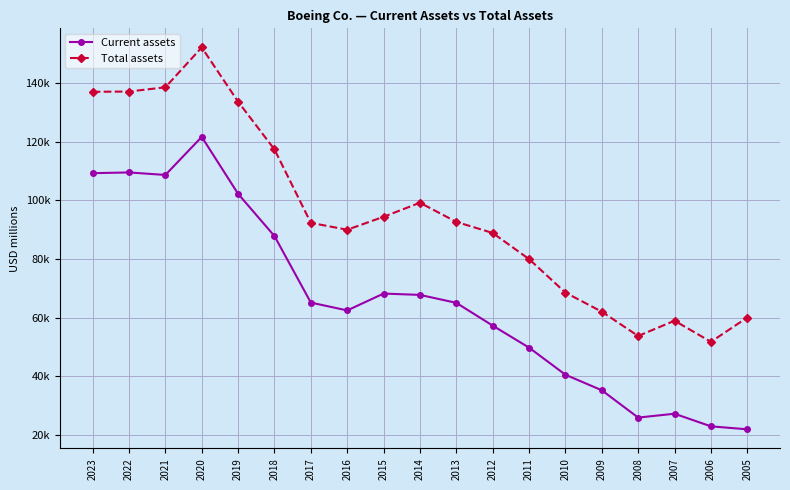

What are all the series names shown in the legend?

Current assets, Total assets